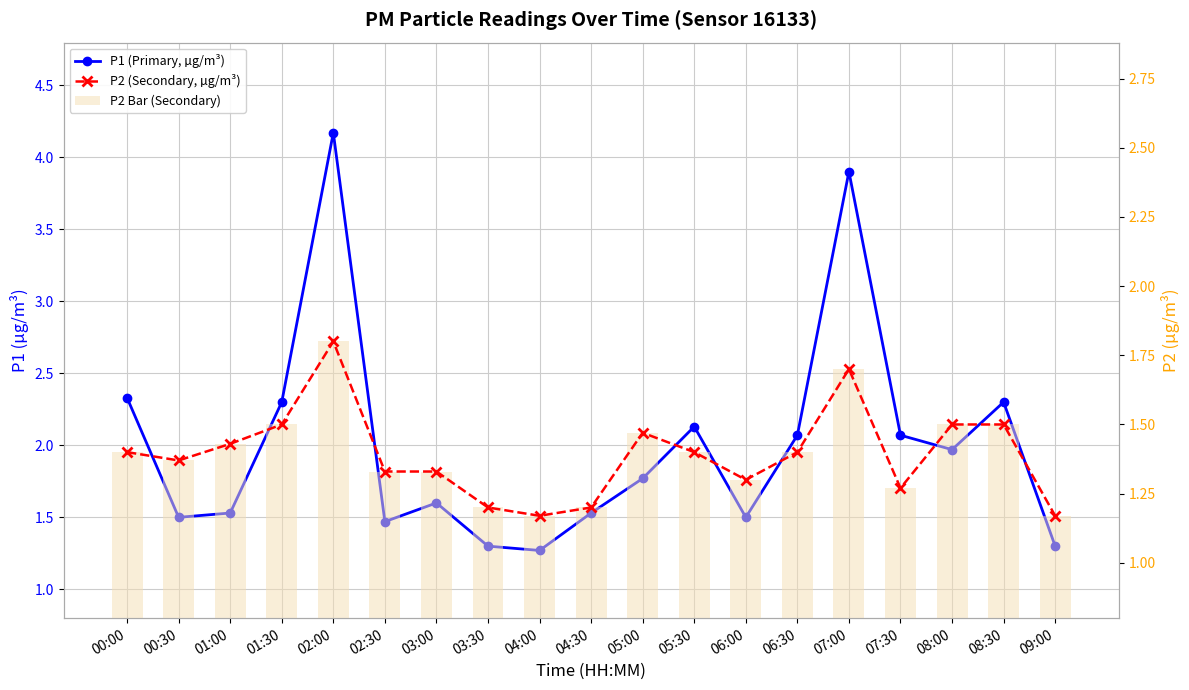

At how many categories does at least one series exceed 2?

8